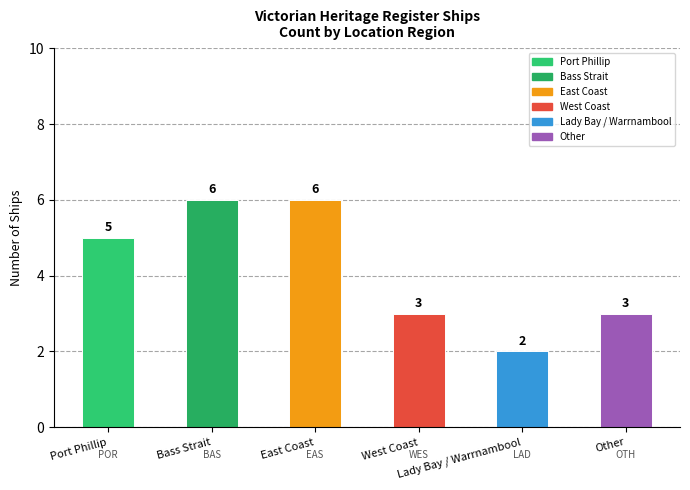

What is the ratio of the value at Lady Bay / Warrnambool to the value at Bass Strait?

0.3